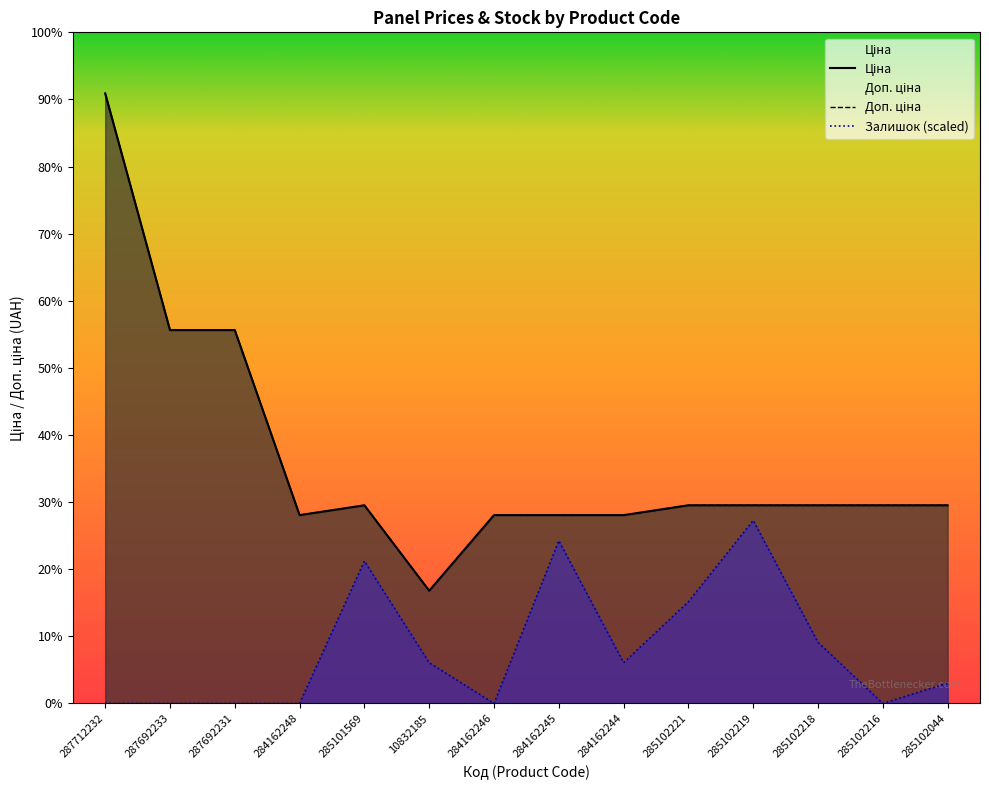

At 284162244, list the series in order from largest to smallest.

Ціна, Доп. ціна, Залишок